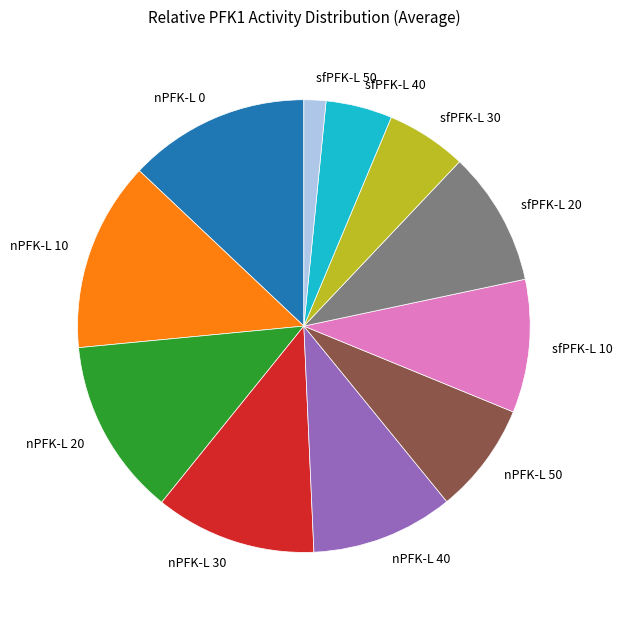

The nPFK-L 0 slice represents 13% of the pie. True or false?

True